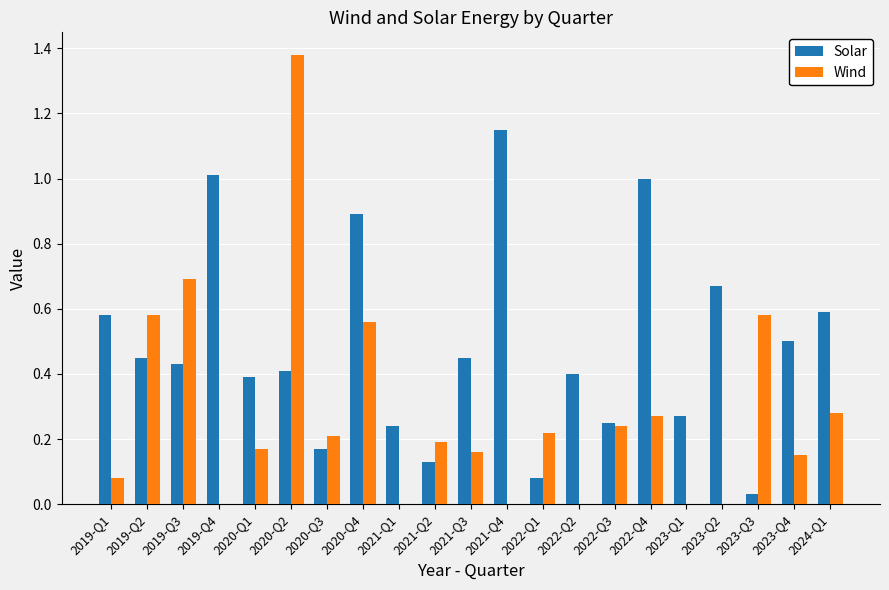

Which series has the largest total across all categories?

Solar